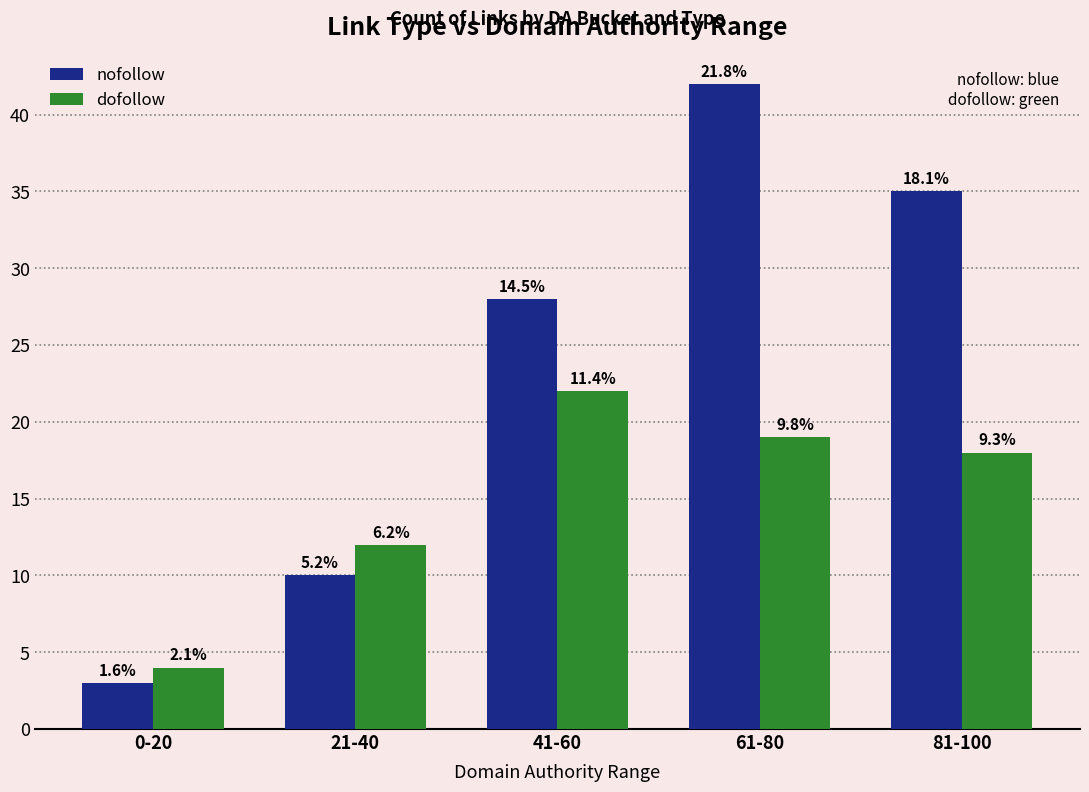

What are all the series names shown in the legend?

nofollow, dofollow